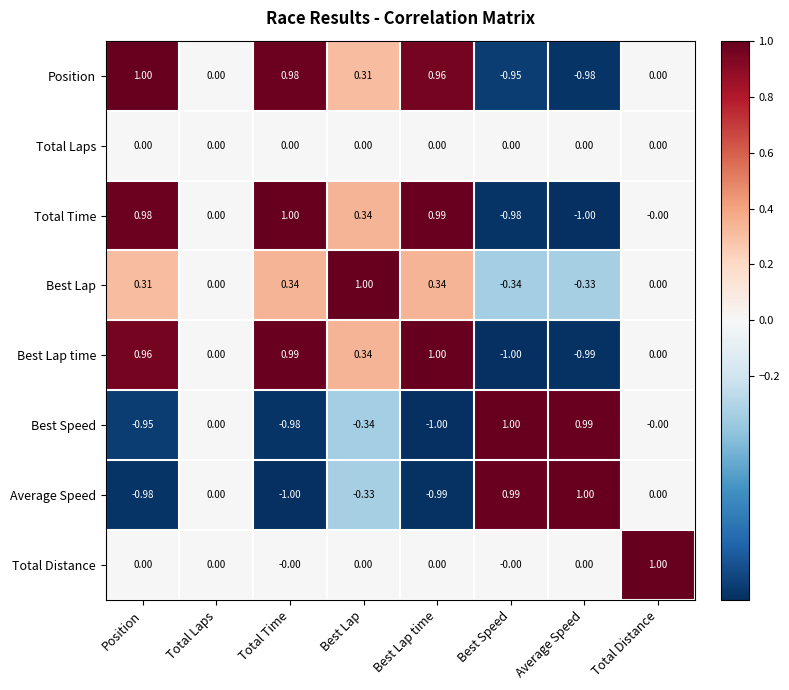

Count the number of categories in the chart.

8